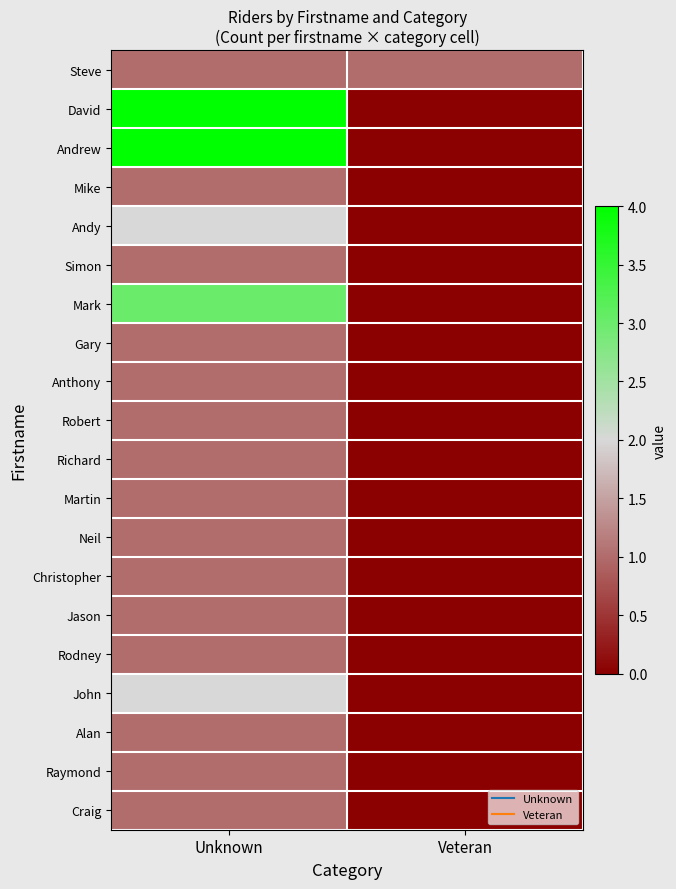

What is the total value across all series at Veteran?

1